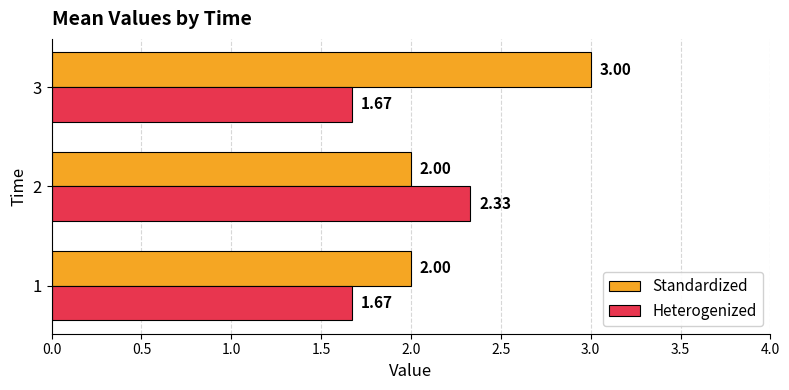

What is the maximum value shown in the chart?

3.0